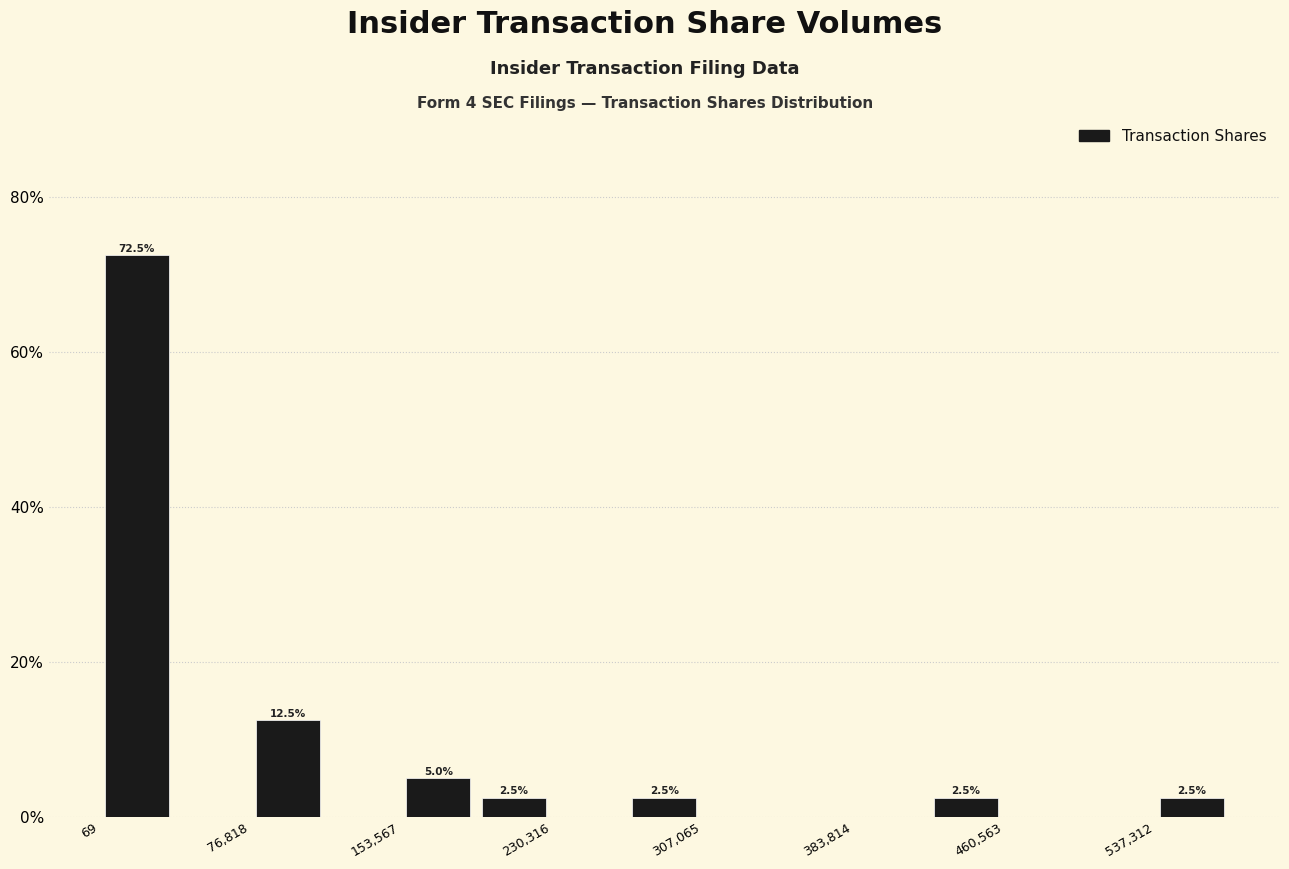

Read against the x-axis, roughly where is the centre of the tallest bar?

20000